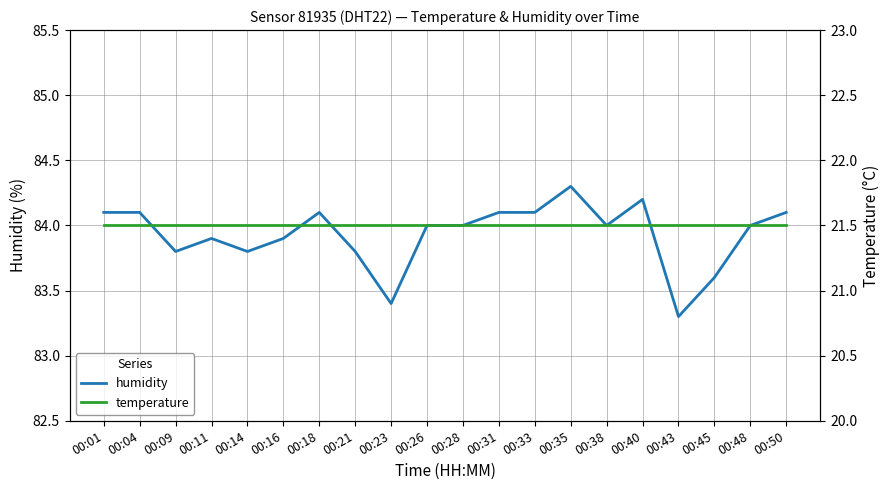

Between 00:28 and 00:09, which is larger?

00:28